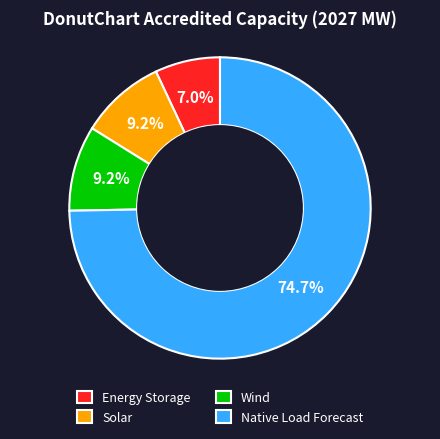

True or false: Wind accounts for 19% of the total.

False